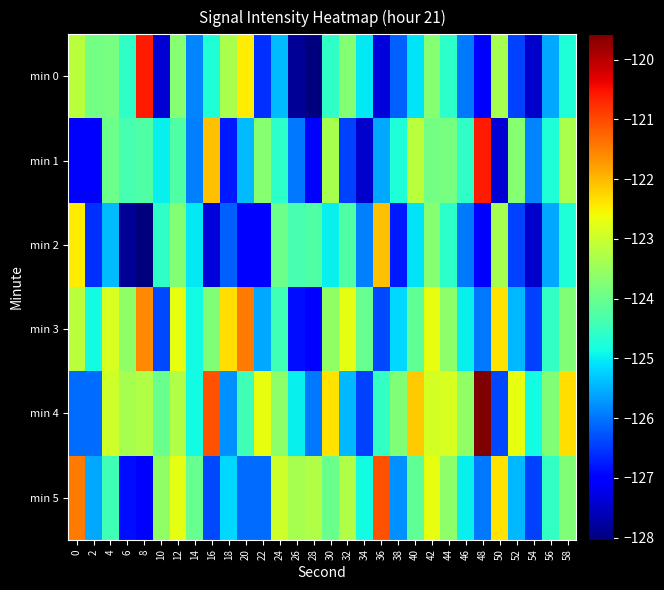

What is the greatest value displayed?

-119.6